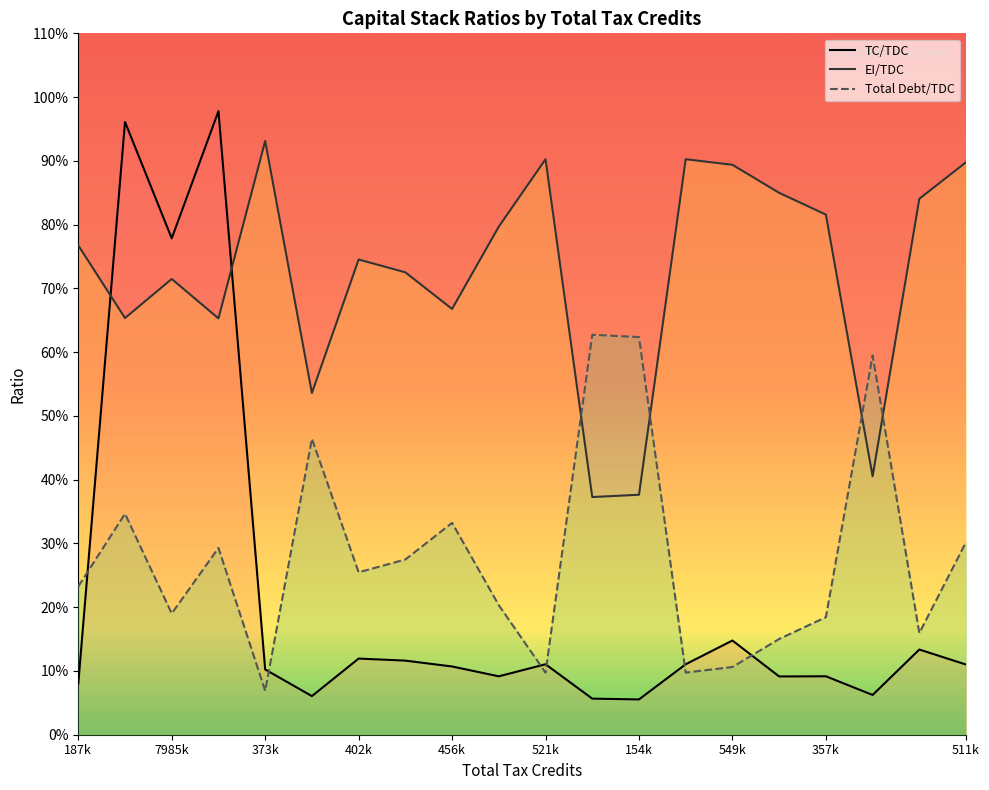

How many series are shown in this chart?

3